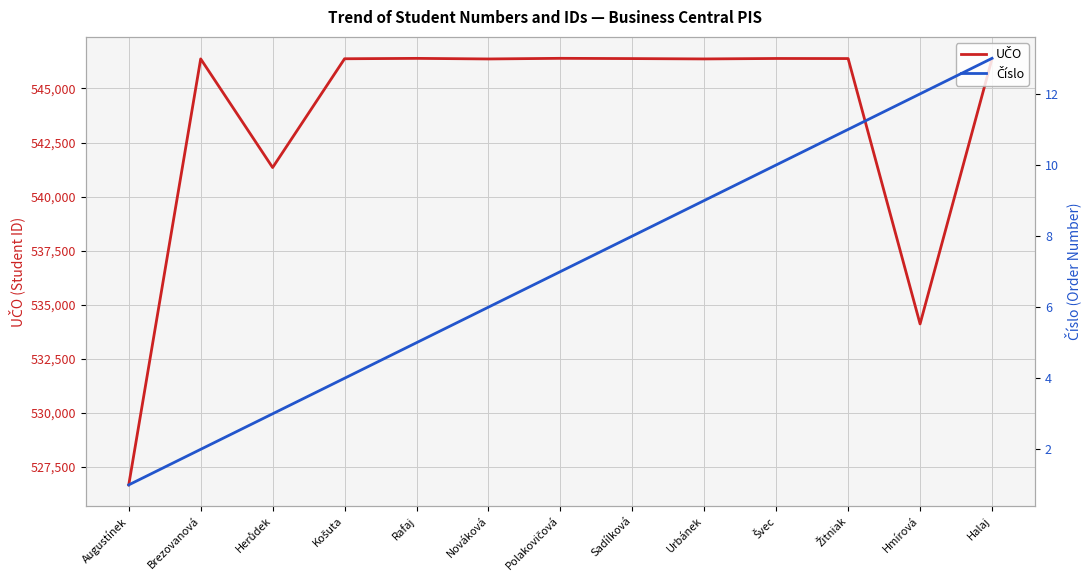

How many data points in Číslo are above 7?

6